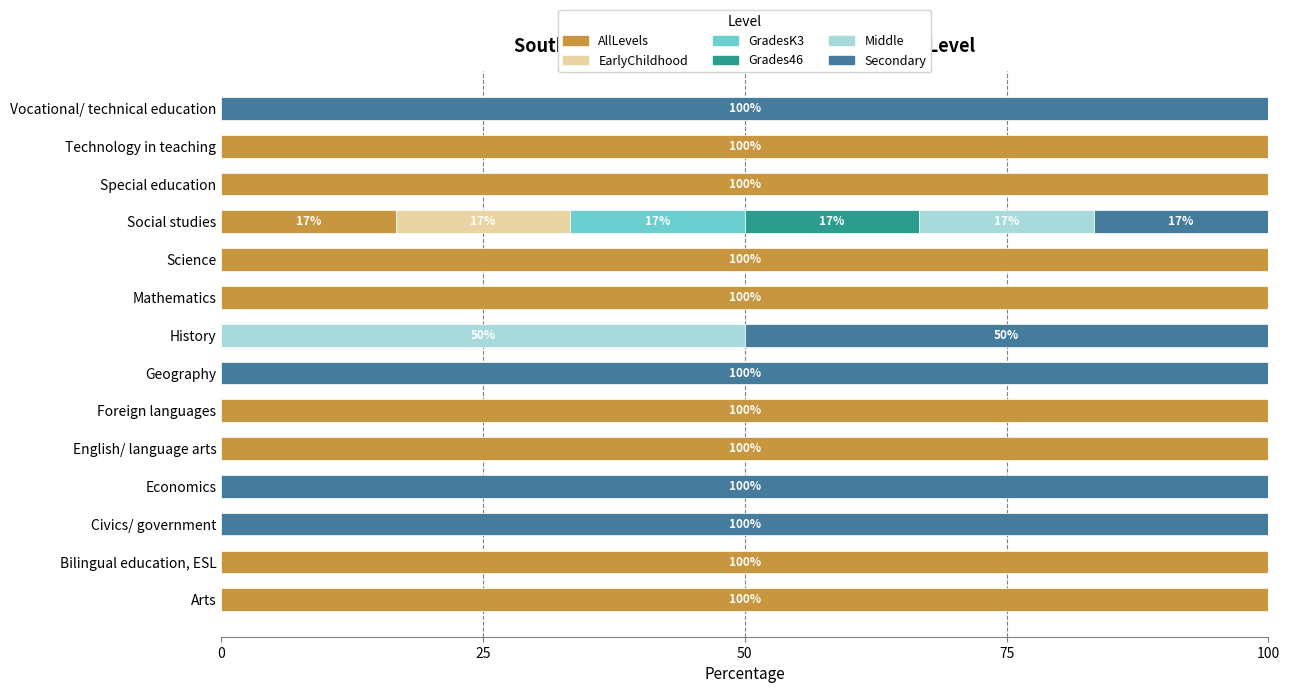

True or false: AllLevels has a value of 51.3 at Vocational/ technical education.

False